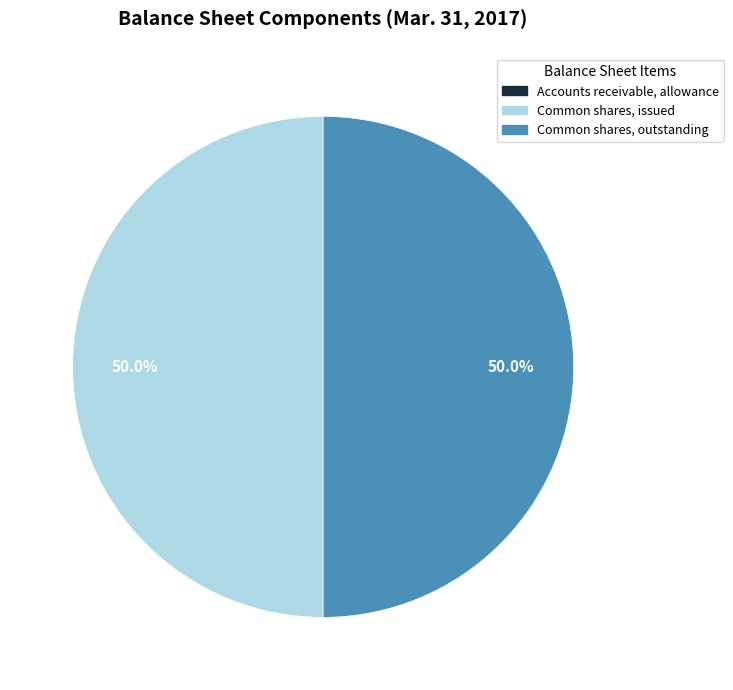

What is the ratio of the value at Common shares, outstanding to the value at Common shares, issued?

1.0